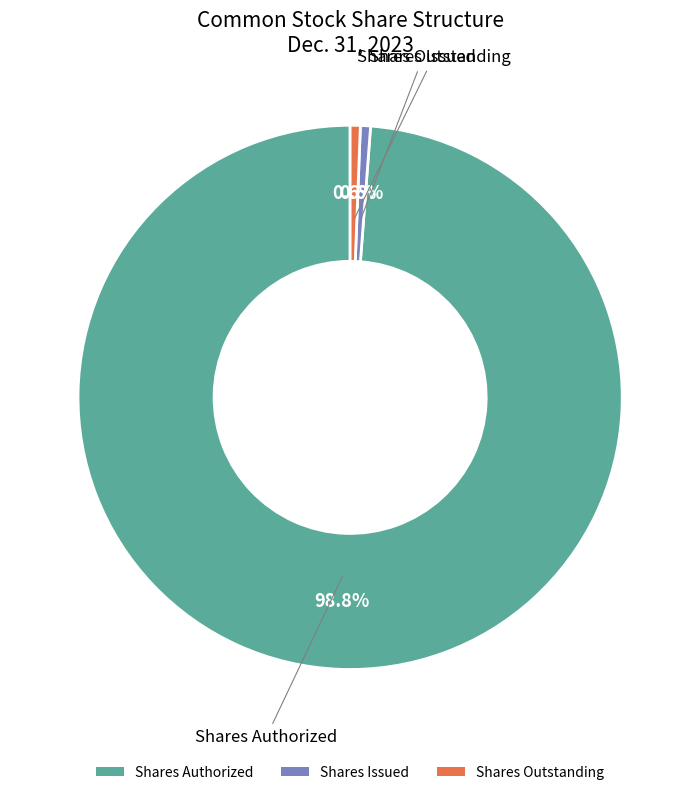

Does any single category account for the majority?

Yes